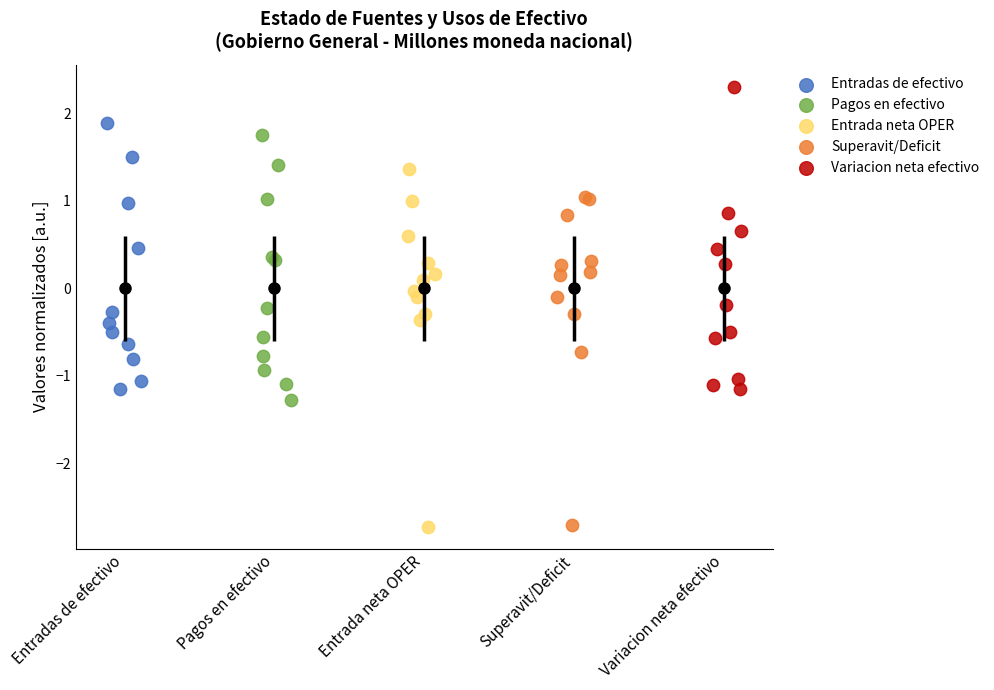

Which series has the largest Y range (max minus min)?

Entrada neta OPER